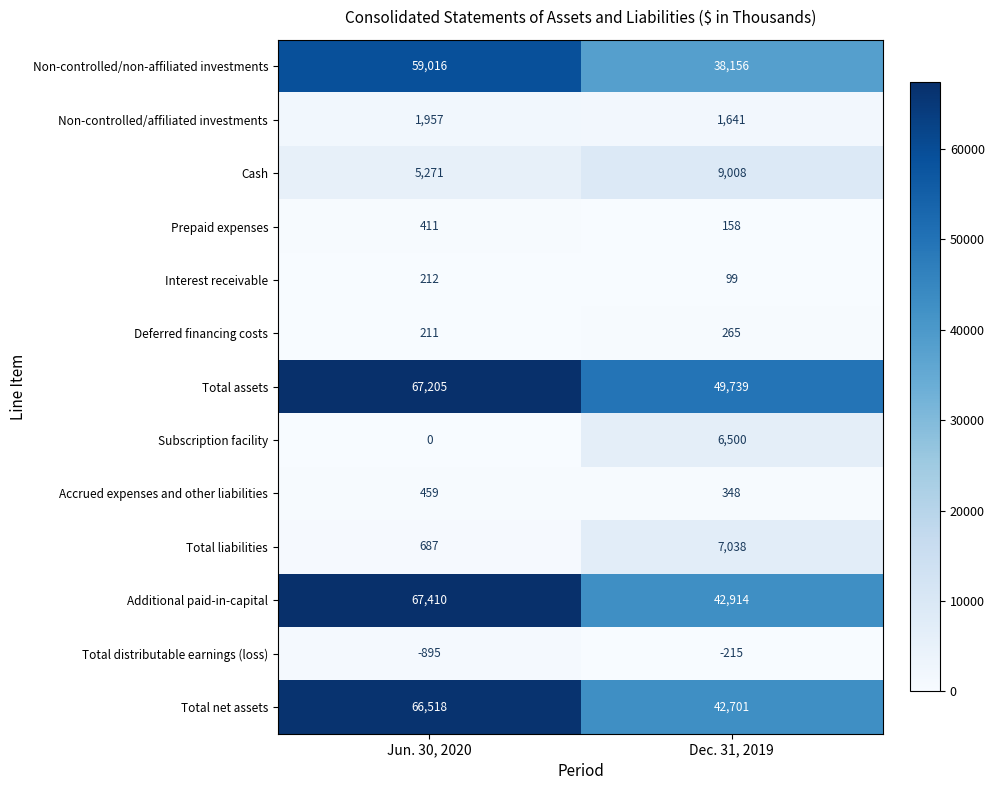

Reading left to right, transcribe all the data shown in this chart.

Non-controlled/non-affiliated investments: Jun. 30, 2020=59016	Dec. 31, 2019=38156
Non-controlled/affiliated investments: Jun. 30, 2020=1957	Dec. 31, 2019=1641
Cash: Jun. 30, 2020=5271	Dec. 31, 2019=9008
Prepaid expenses: Jun. 30, 2020=411	Dec. 31, 2019=158
Interest receivable: Jun. 30, 2020=212	Dec. 31, 2019=99
Deferred financing costs: Jun. 30, 2020=211	Dec. 31, 2019=265
Total assets: Jun. 30, 2020=67205	Dec. 31, 2019=49739
Subscription facility: Jun. 30, 2020=0	Dec. 31, 2019=6500
Accrued expenses and other liabilities: Jun. 30, 2020=459	Dec. 31, 2019=348
Total liabilities: Jun. 30, 2020=687	Dec. 31, 2019=7038
Additional paid-in-capital: Jun. 30, 2020=67410	Dec. 31, 2019=42914
Total distributable earnings (loss): Jun. 30, 2020=-895	Dec. 31, 2019=-215
Total net assets: Jun. 30, 2020=66518	Dec. 31, 2019=42701